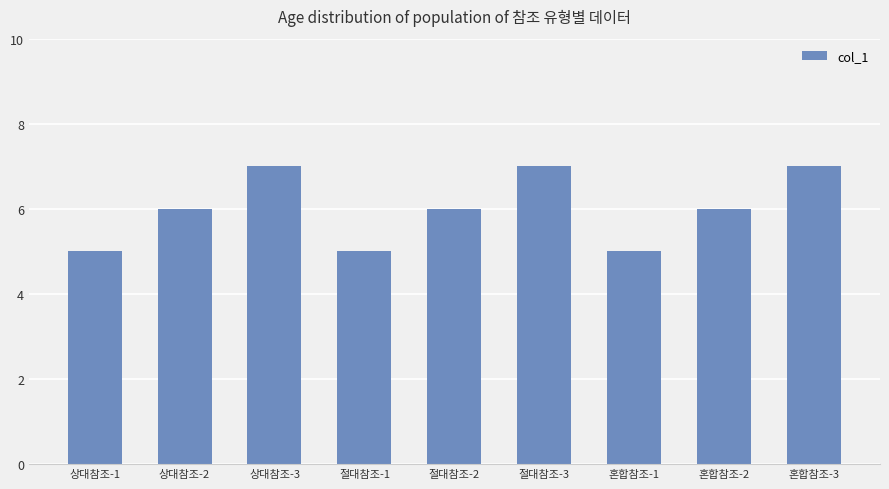

What is the sum of the values at 혼합참조-3 and 상대참조-2?

13